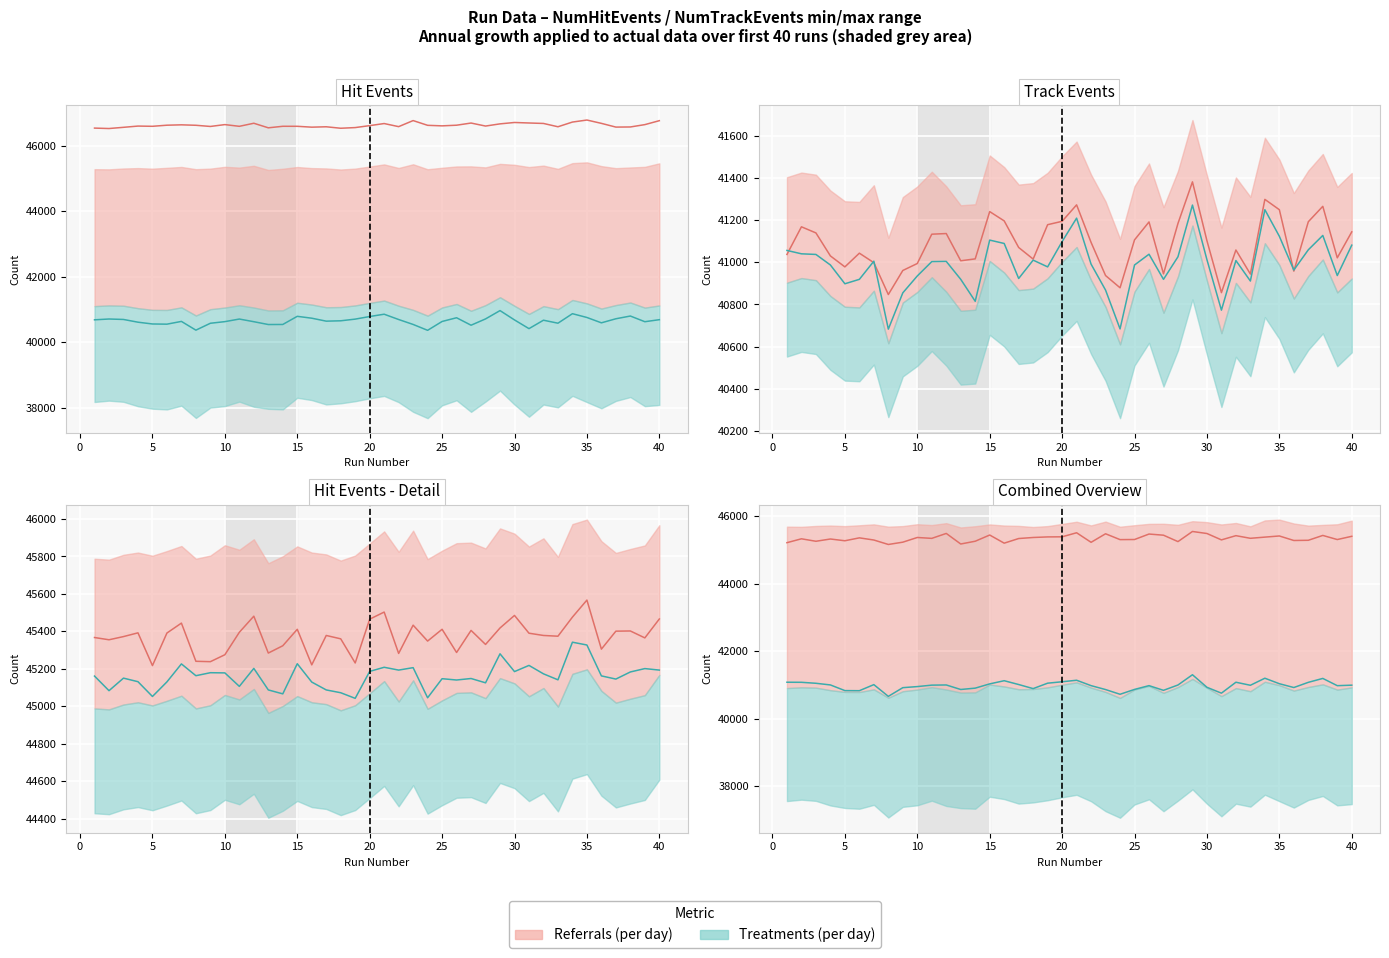

At which label does the data first exceed 40672?

1